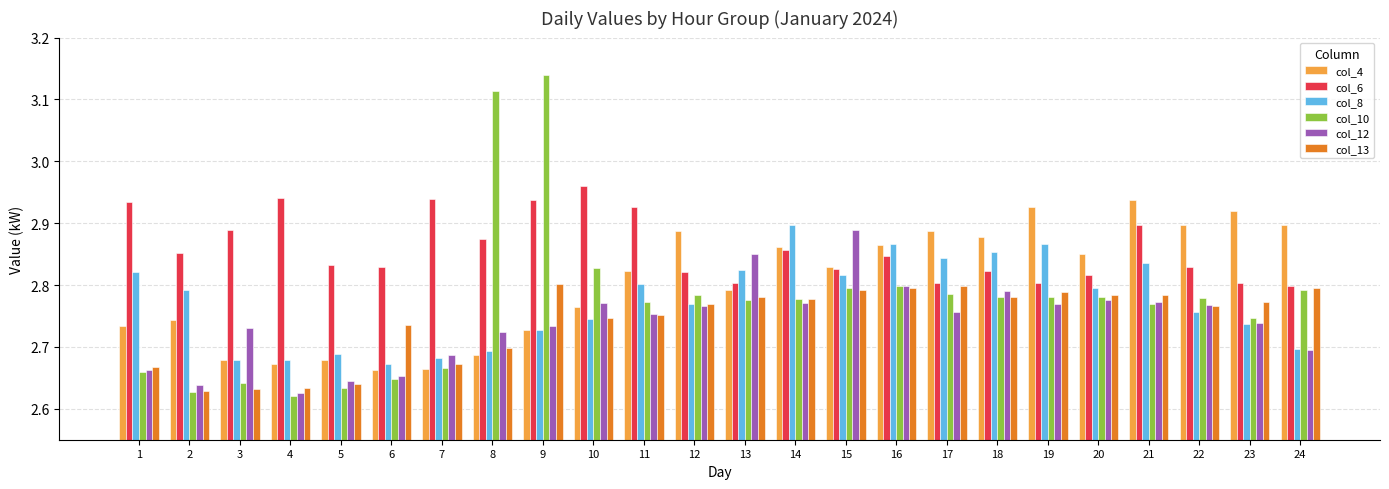

What is the total value across all series at 3?

16.3